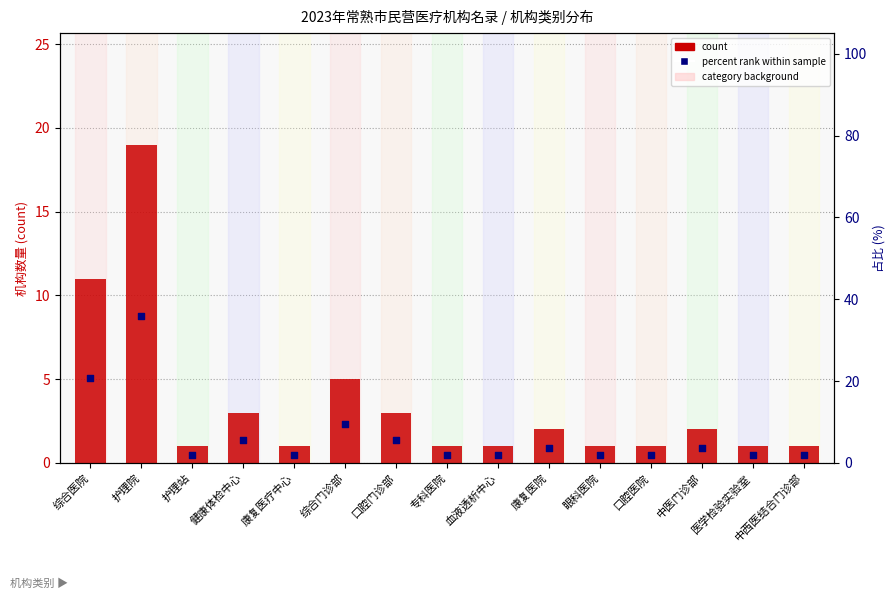

At how many categories does at least one series exceed 23?

1